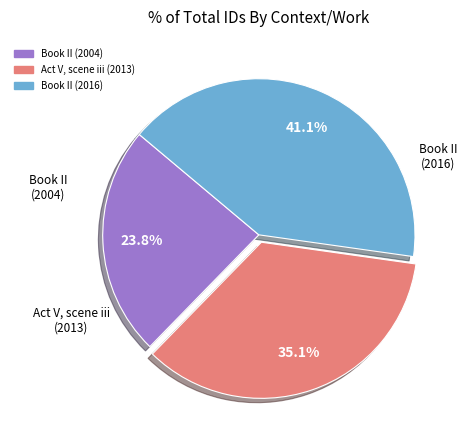

Is there a majority slice in this chart?

No